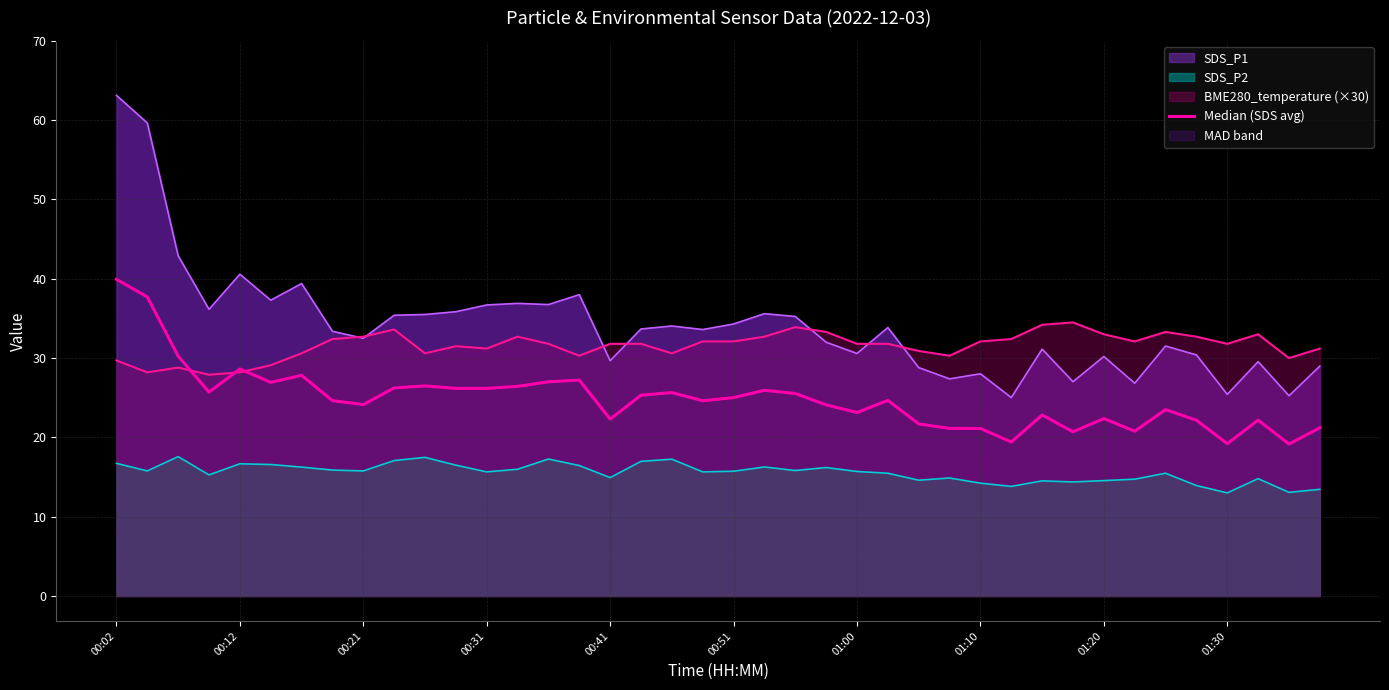

Where does the data first go above 24?

00:02